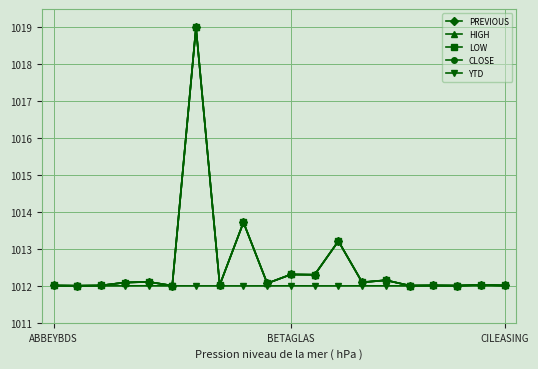

What is the highest value of the CLOSE series?

1019.0